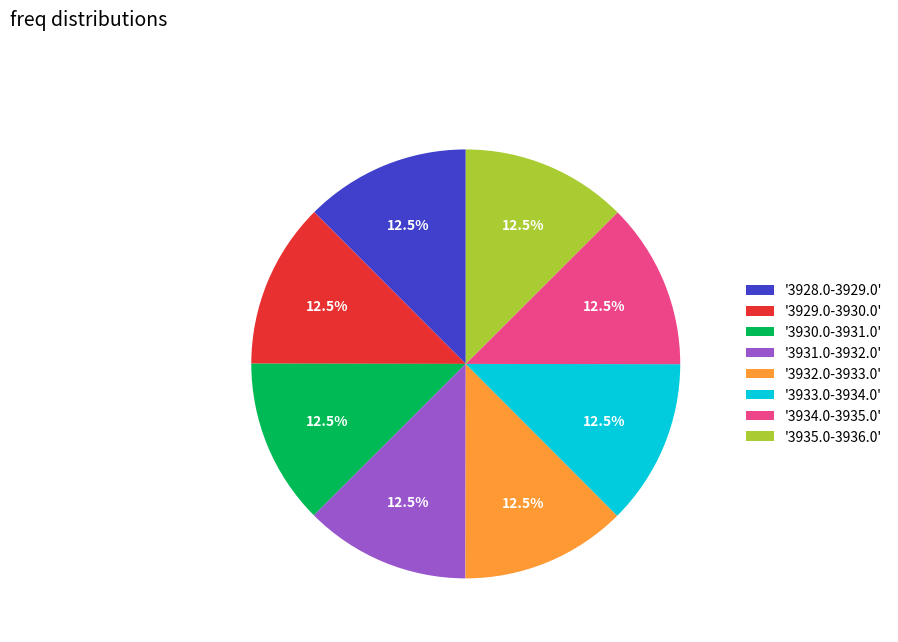

What is the ratio of the value at '3931.0-3932.0' to the value at '3929.0-3930.0'?

1.0